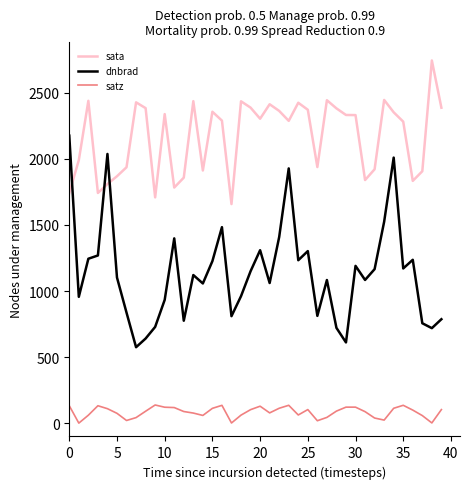

Which series ends up on top after the final intersection of dnbrad and sata?

sata